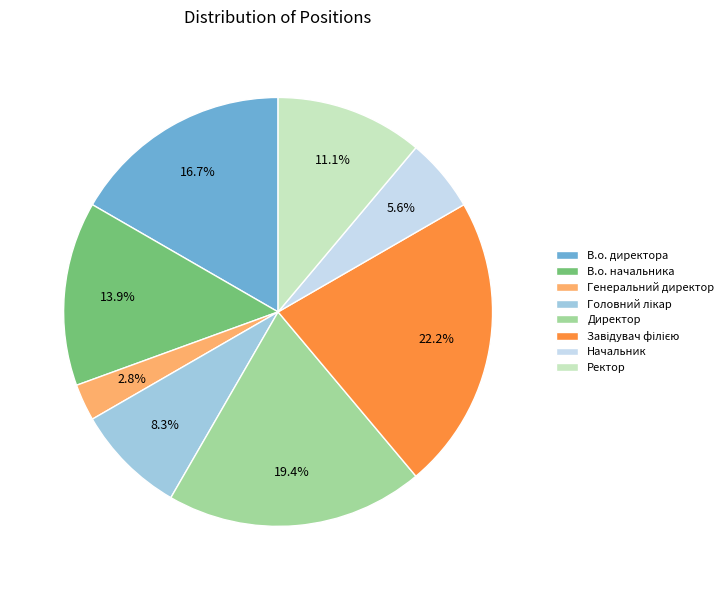

How many slices are in this pie chart?

8